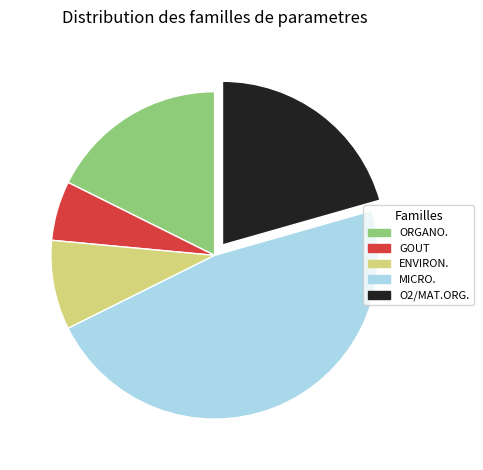

How many segments does this pie chart have?

5